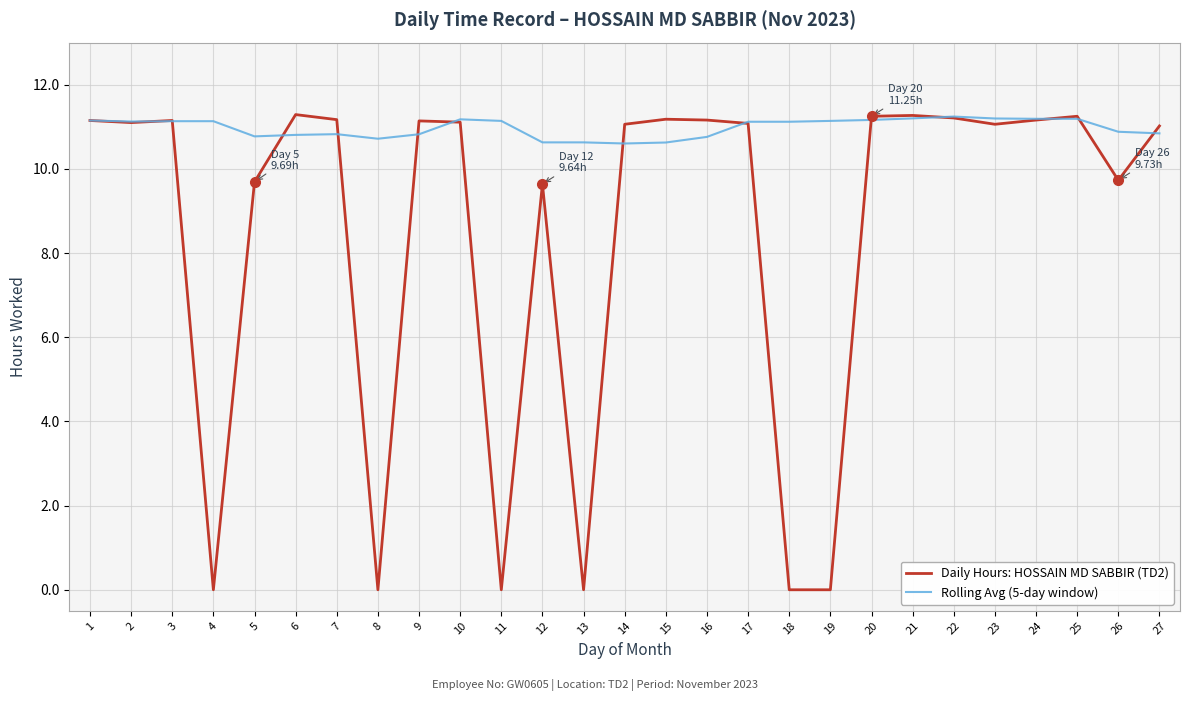

Which series has the largest range (max minus min)?

Daily Hours: HOSSAIN MD SABBIR (TD2)